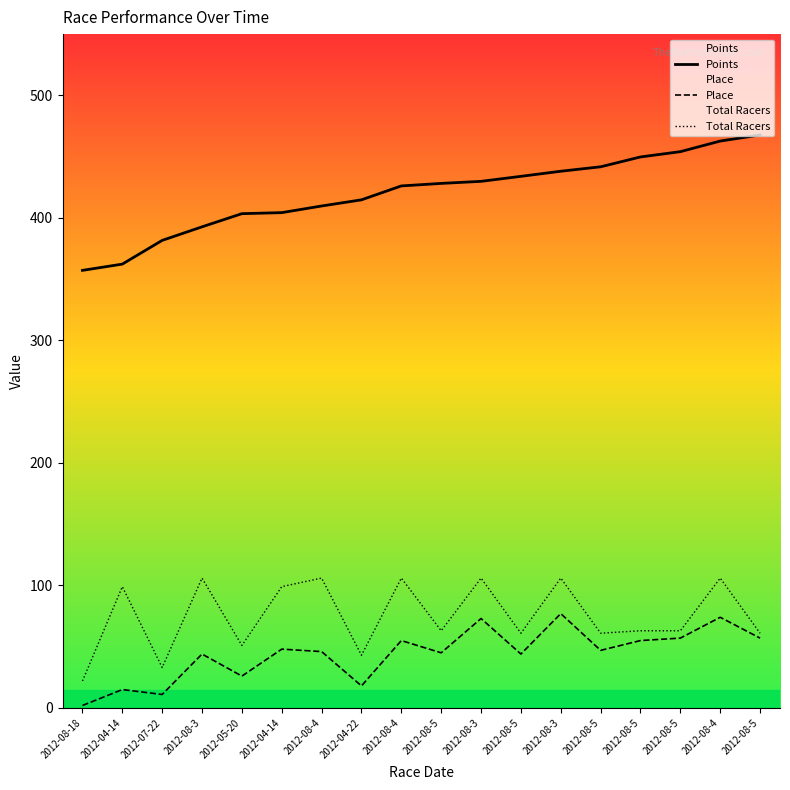

Which series has the largest total across all categories?

Points